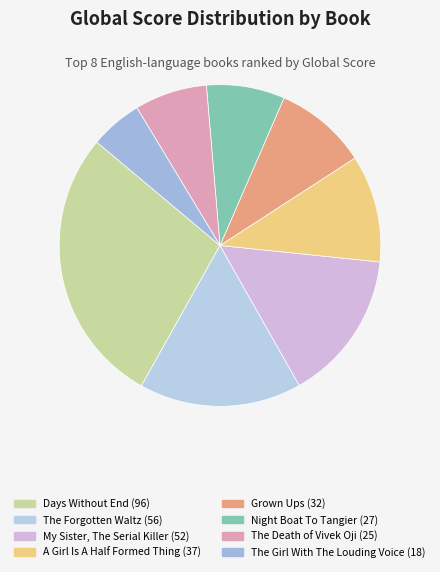

Count the number of slices in the pie.

8